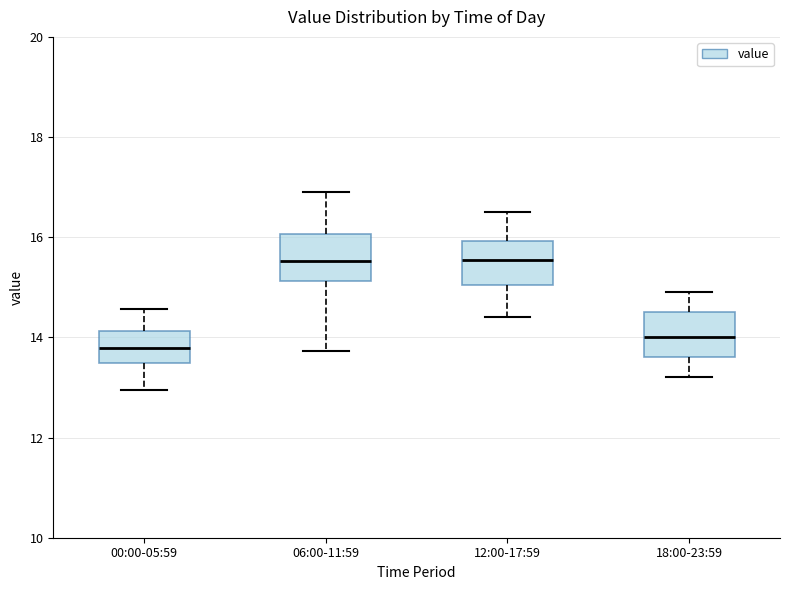

Which box's median line is the lowest?

00:00-05:59